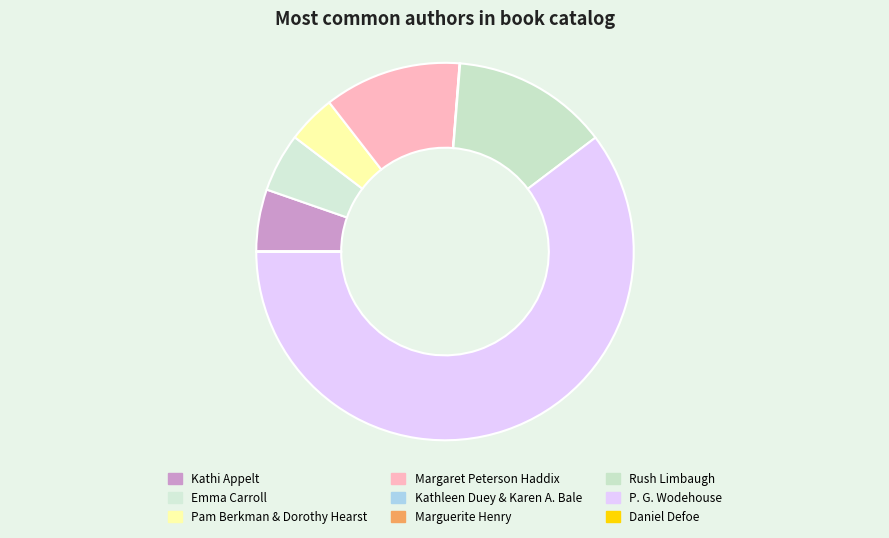

To the nearest percent, what is the combined percentage of Kathleen Duey & Karen A. Bale and Margaret Peterson Haddix?

12%